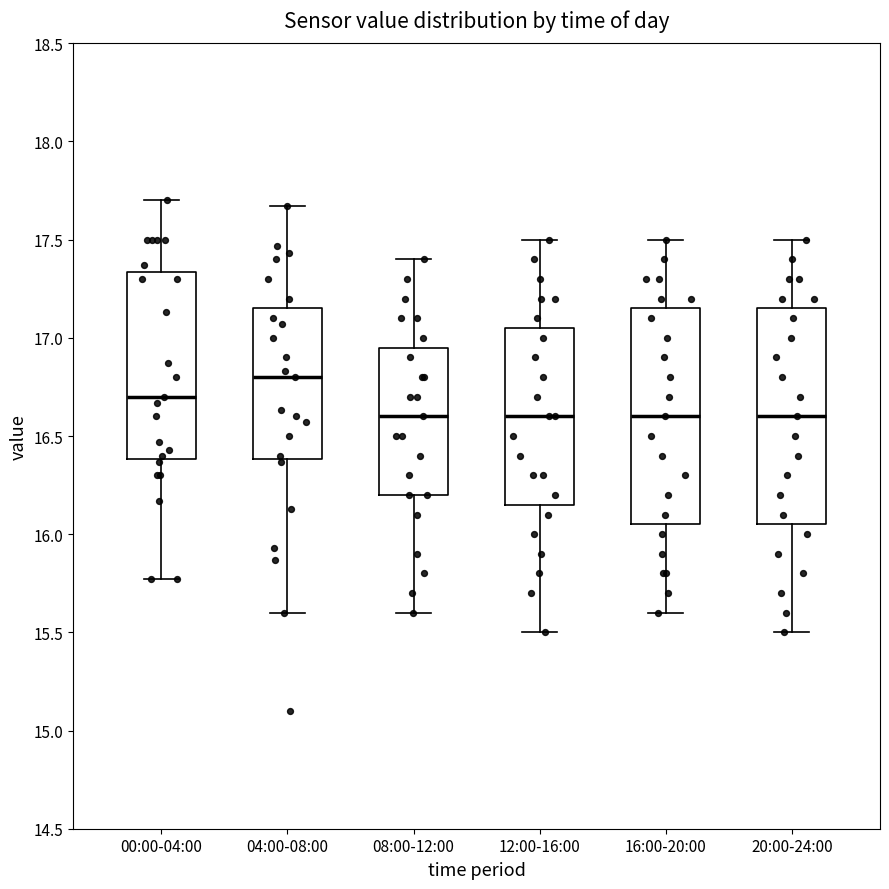

Where is the upper edge of the box for 04:00-08:00 on the y-axis? The values are not printed on the chart, so give them approximately, as read against the axis.

17.15